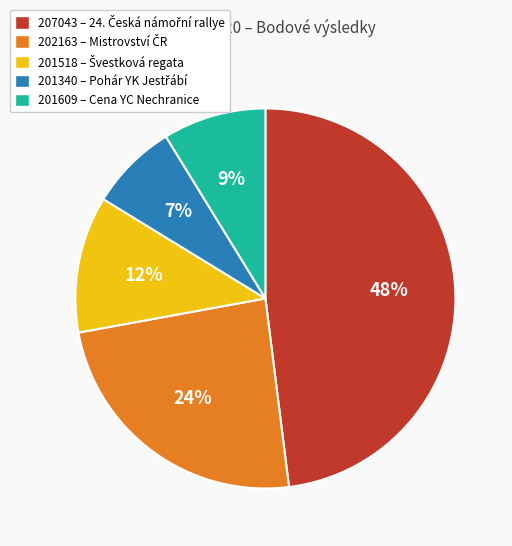

Is the sum of 201340 and 201518 greater than half?

No